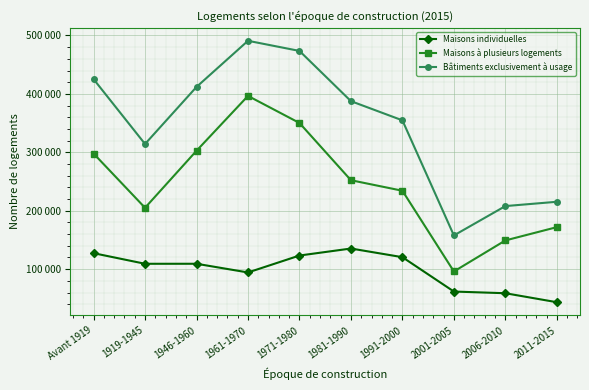

How many interior local valleys does the Maisons individuelles series have?

2